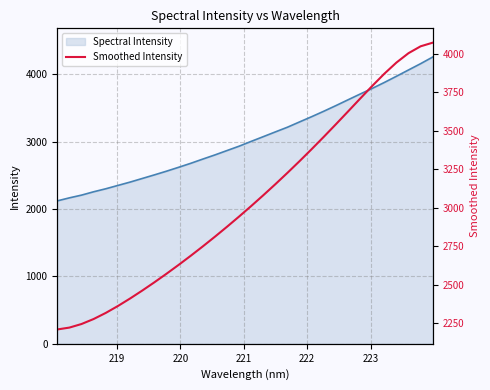

What is the sum of all values?

97499.0